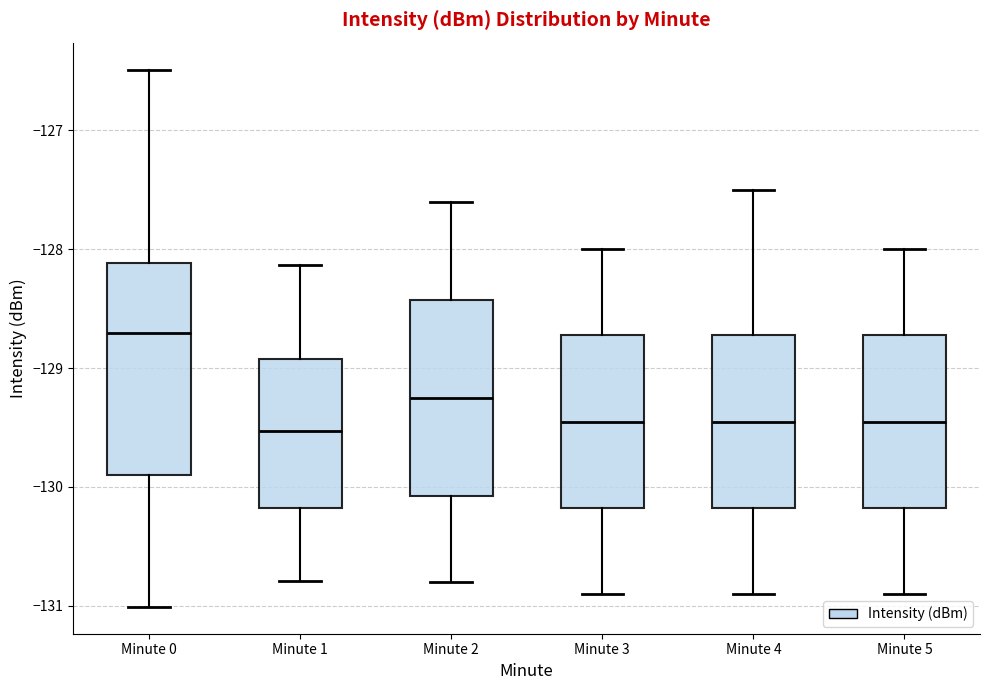

Comparing the boxes themselves (not the whiskers), which one is the tallest?

Minute 0